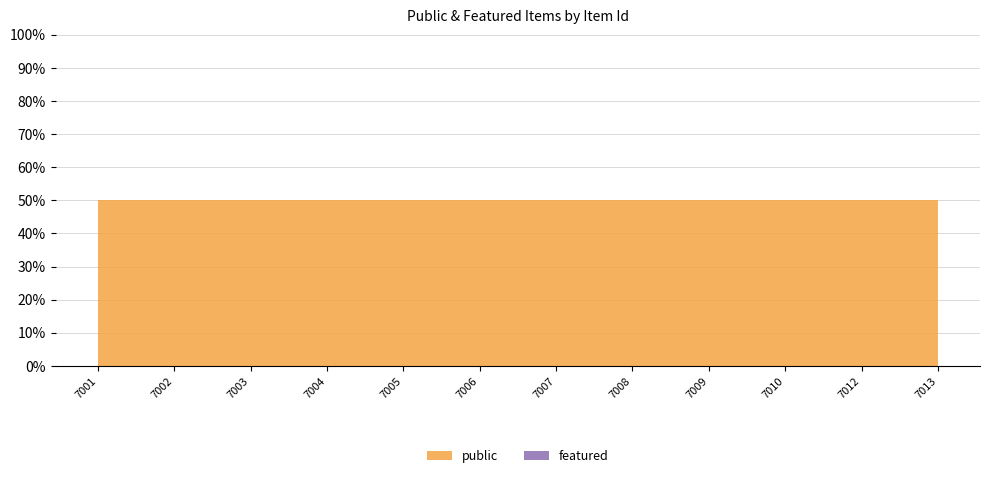

At which category does the chart reach its peak across all series?

7001